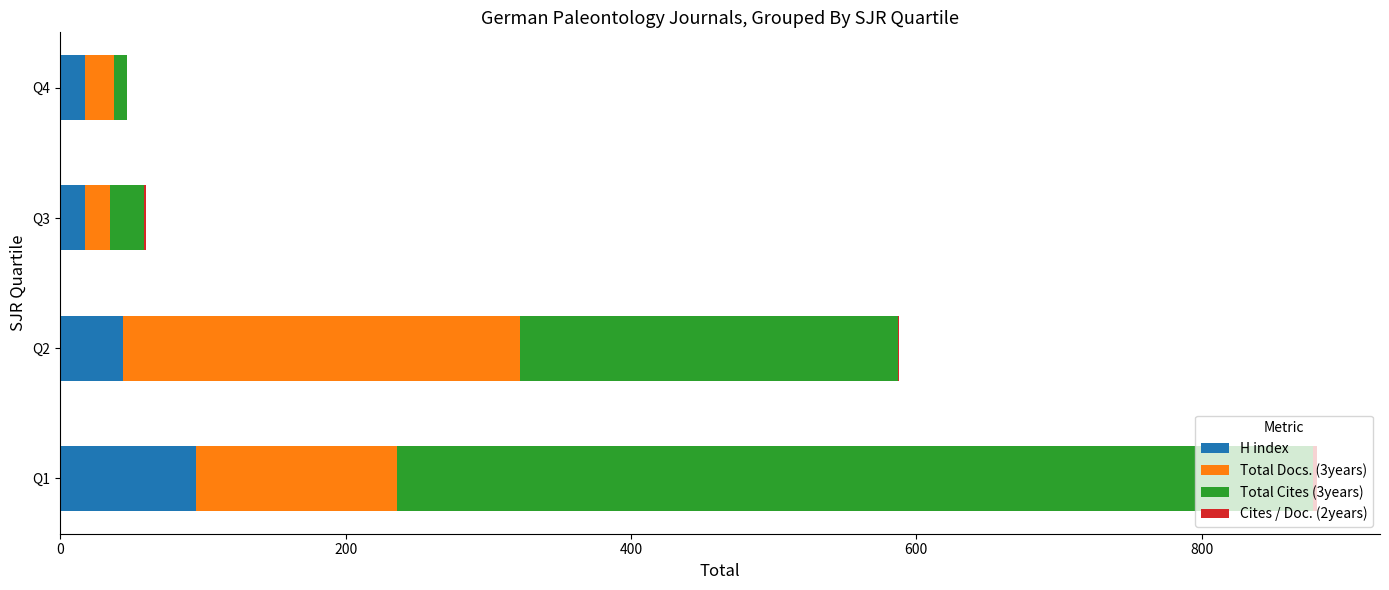

What is the sum of all H index values?

173